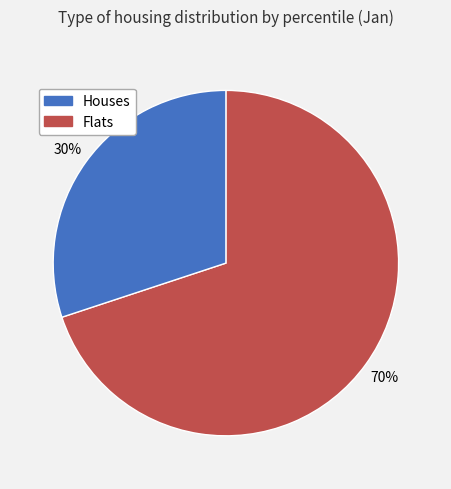

Does any single category account for the majority?

Yes